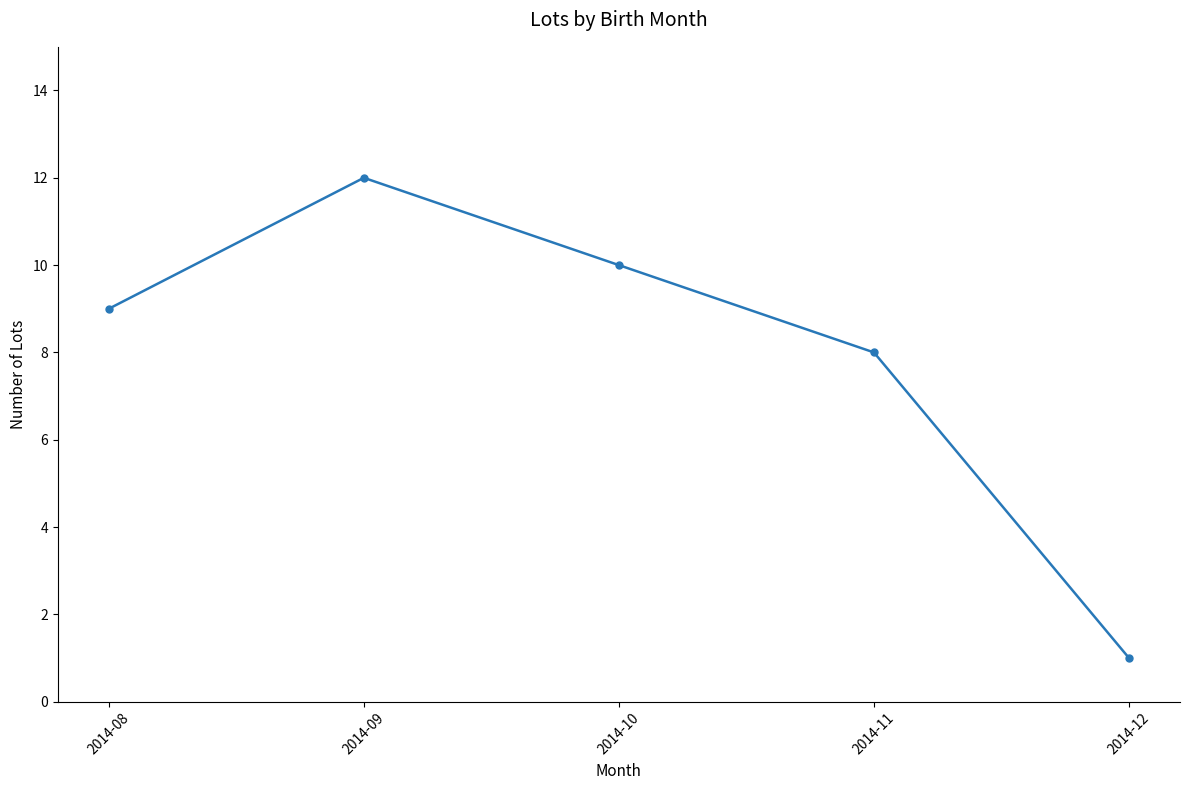

List the labels in order of value, largest first.

2014-09, 2014-10, 2014-08, 2014-11, 2014-12